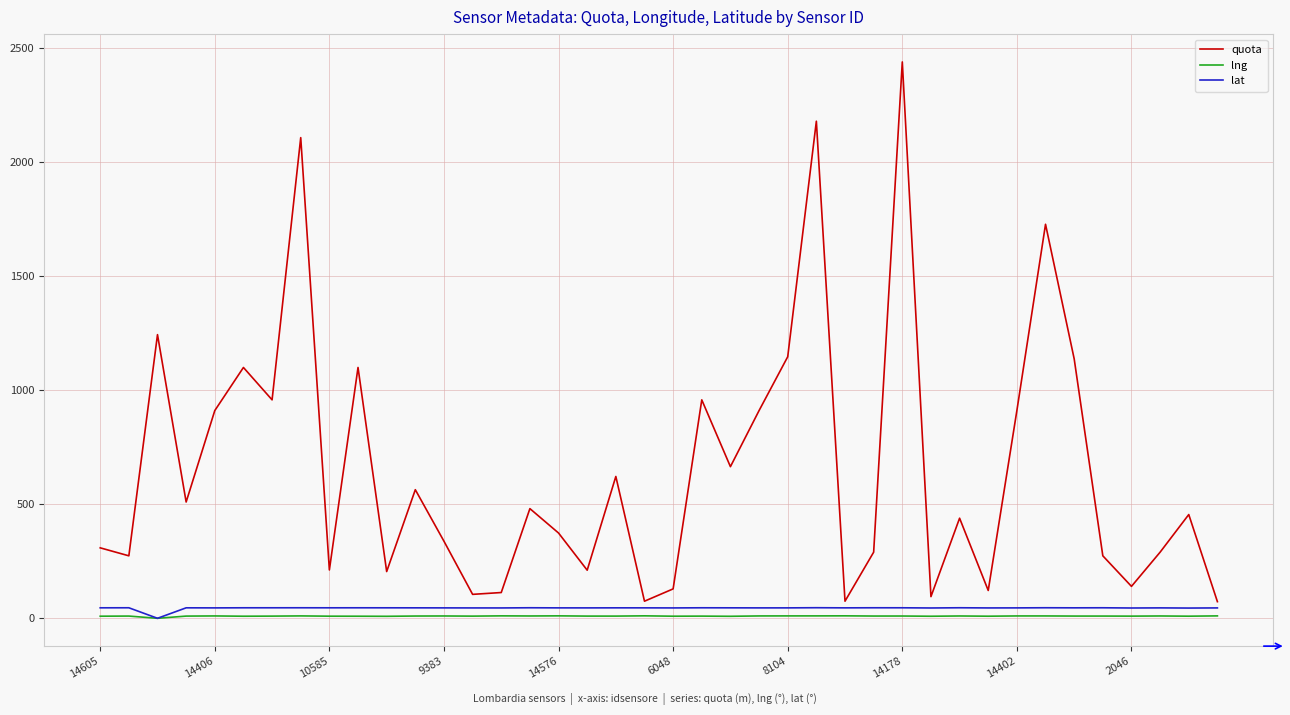

What is the minimum value for quota?

73.0